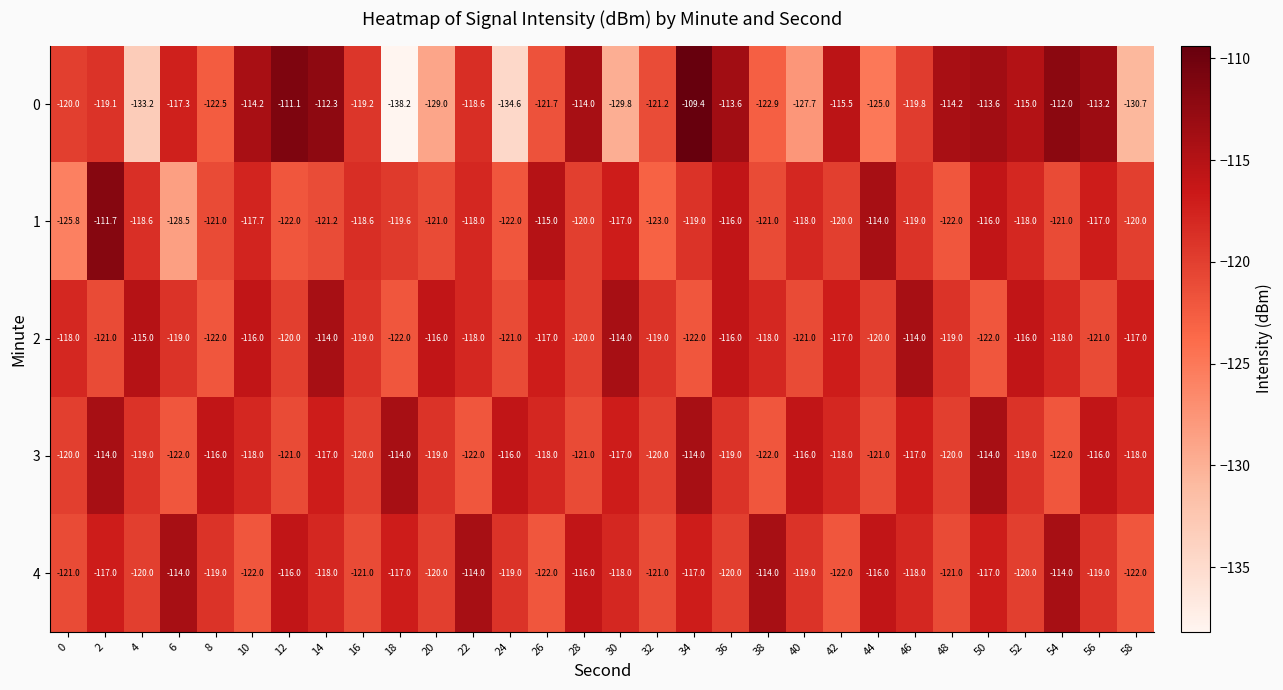

Where is 3 nearest to the value -118?

10